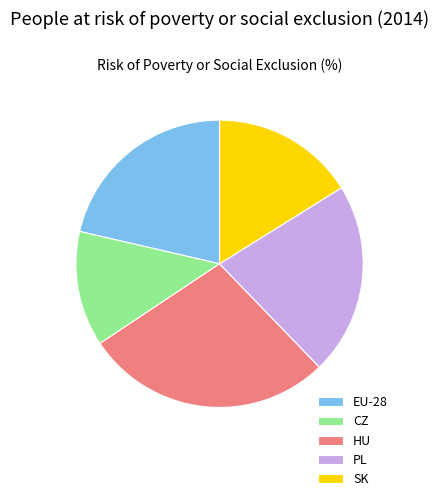

Which has a higher value, PL or SK?

PL